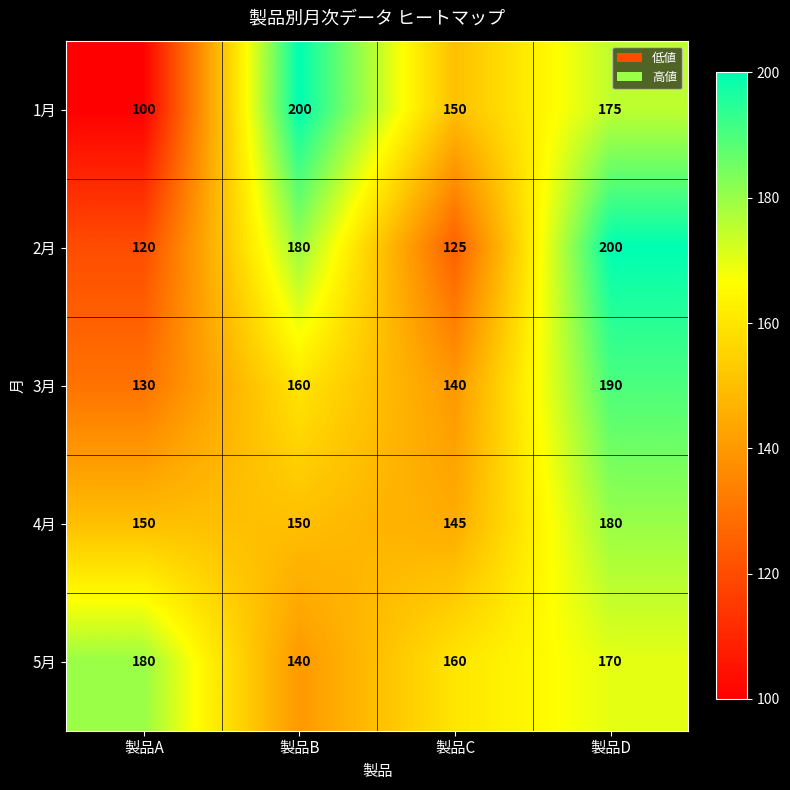

At which category is the sum across all series the highest?

製品D